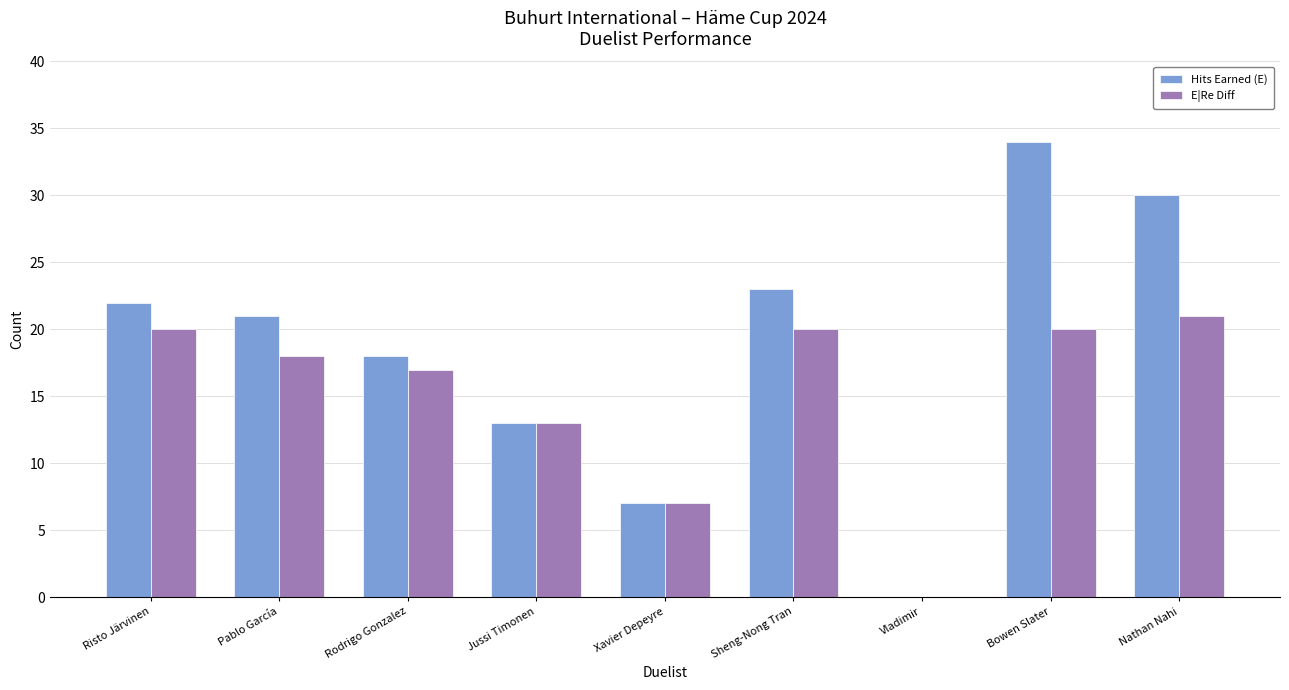

Does the chart contain stacked bars?

No